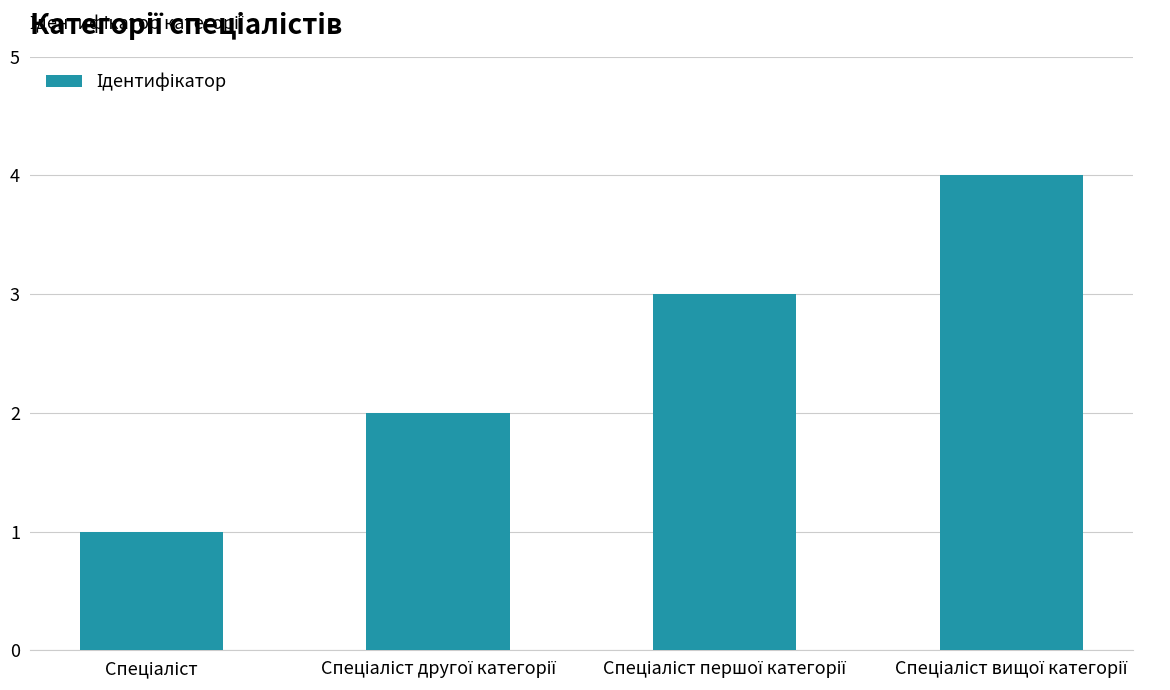

What is the value of the 4th bar from the left?

4